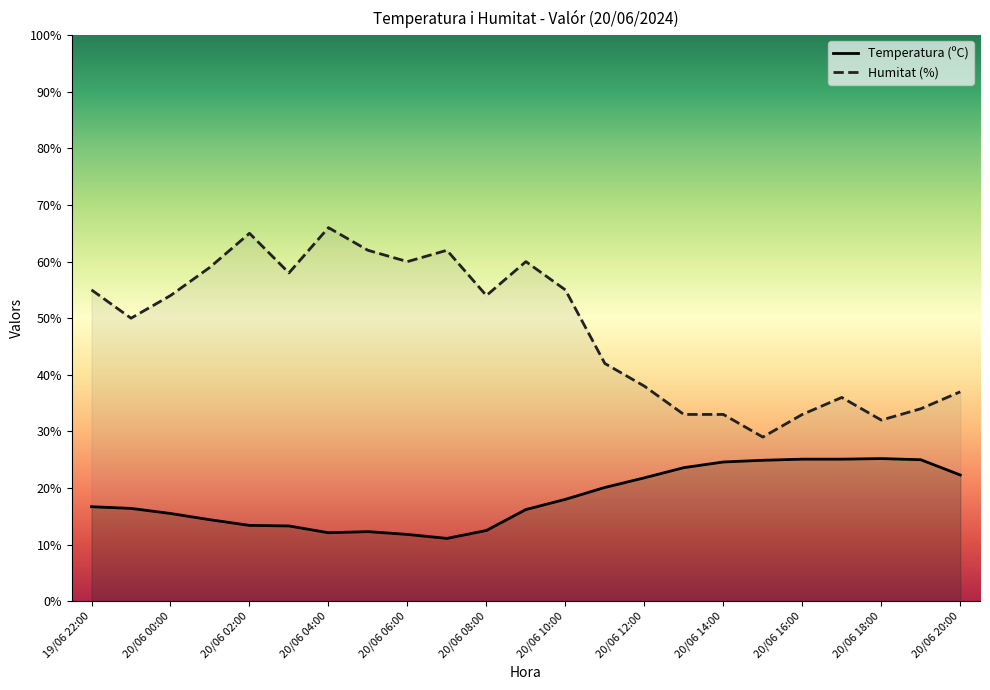

Where does the Humitat (%) series first go above 54?

19/06 22:00